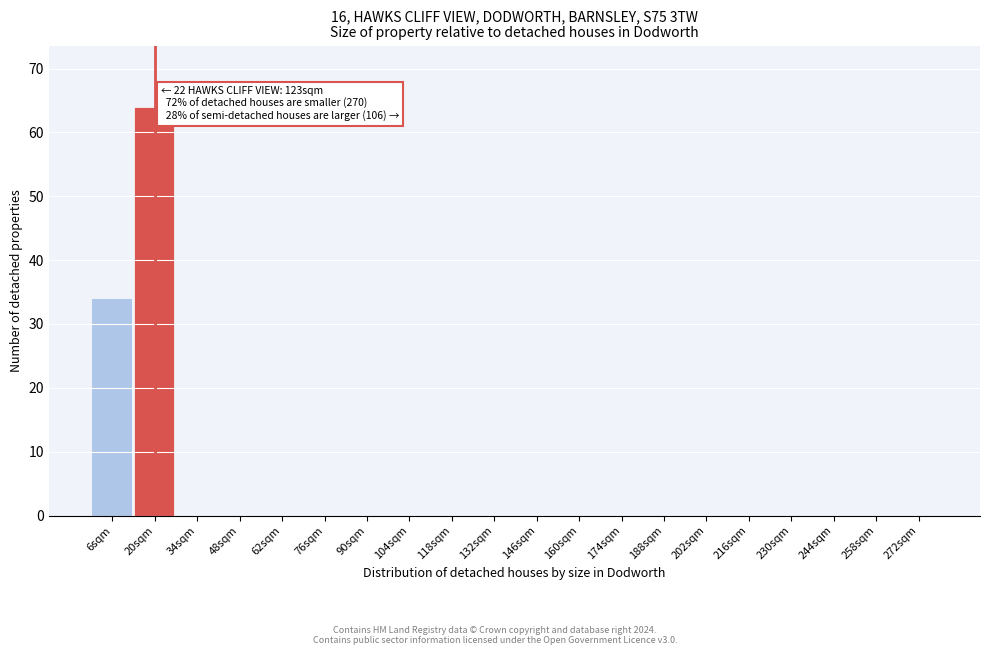

Reading right to left, transcribe all the data shown in this chart.

272sqm=0	258sqm=0	244sqm=0	230sqm=0	216sqm=0	202sqm=0	188sqm=0	174sqm=0	160sqm=0	146sqm=0	132sqm=0	118sqm=0	104sqm=0	90sqm=0	76sqm=0	62sqm=0	48sqm=0	34sqm=0	20sqm=64	6sqm=34